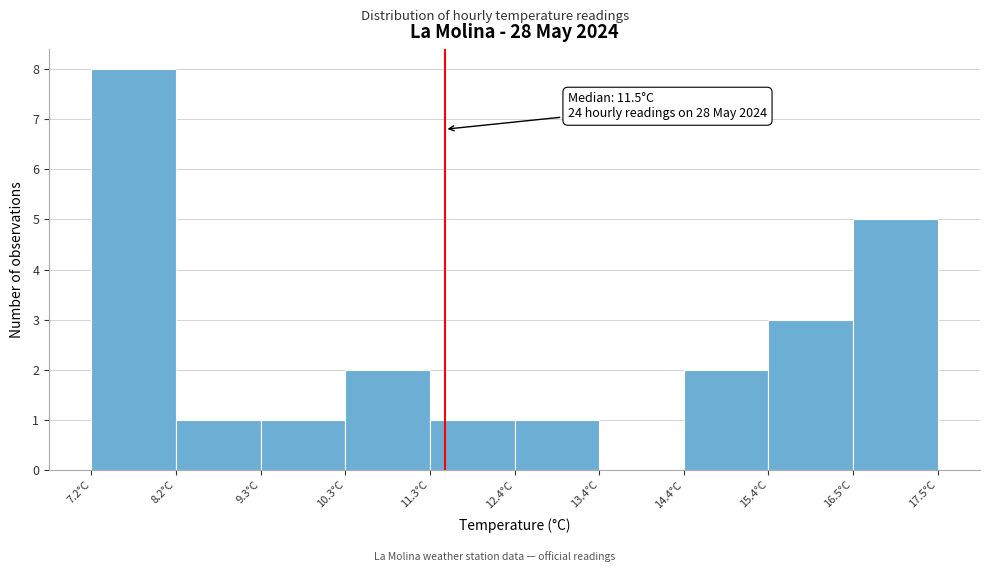

Over which range of the x-axis is the bar tallest?

7.2 to 8.2